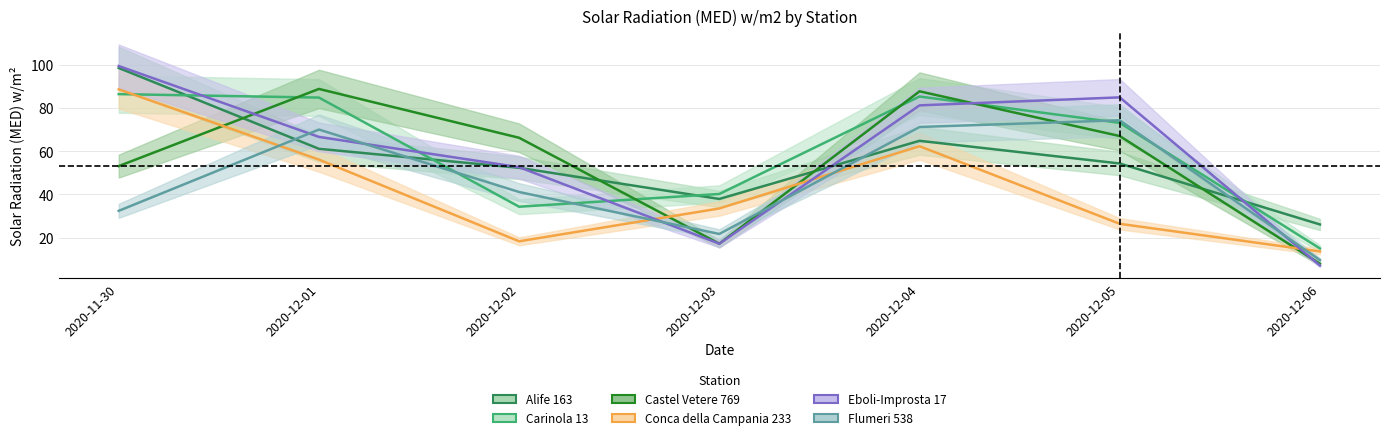

What is the minimum value shown in the chart?

7.1